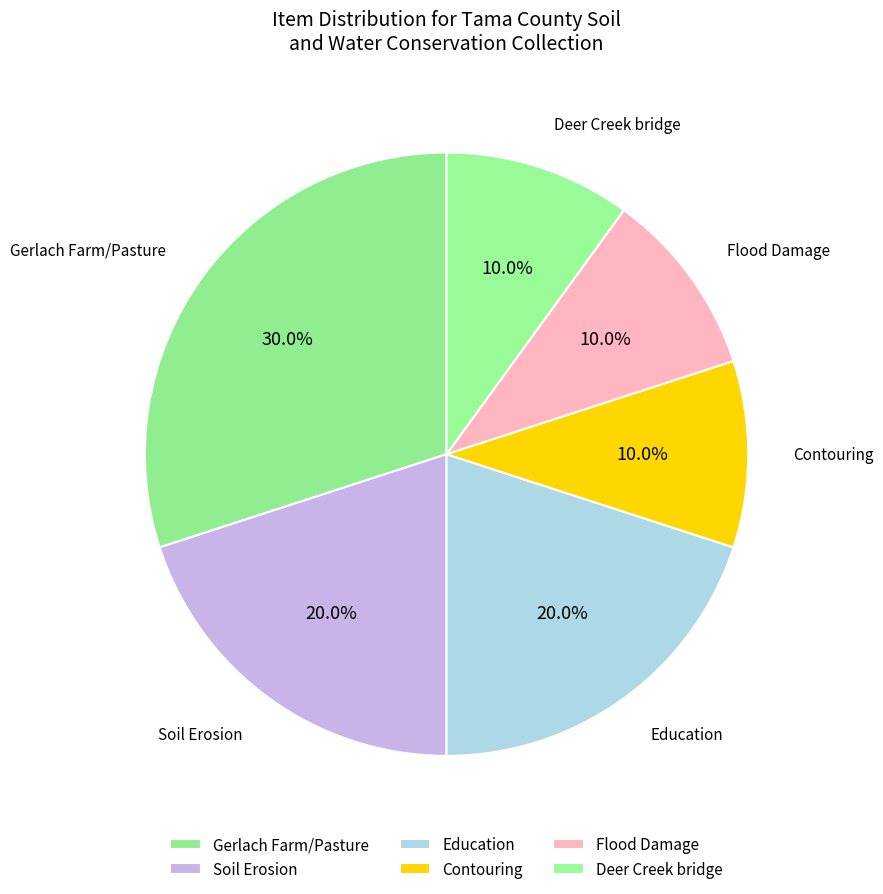

How many segments does this pie chart have?

6